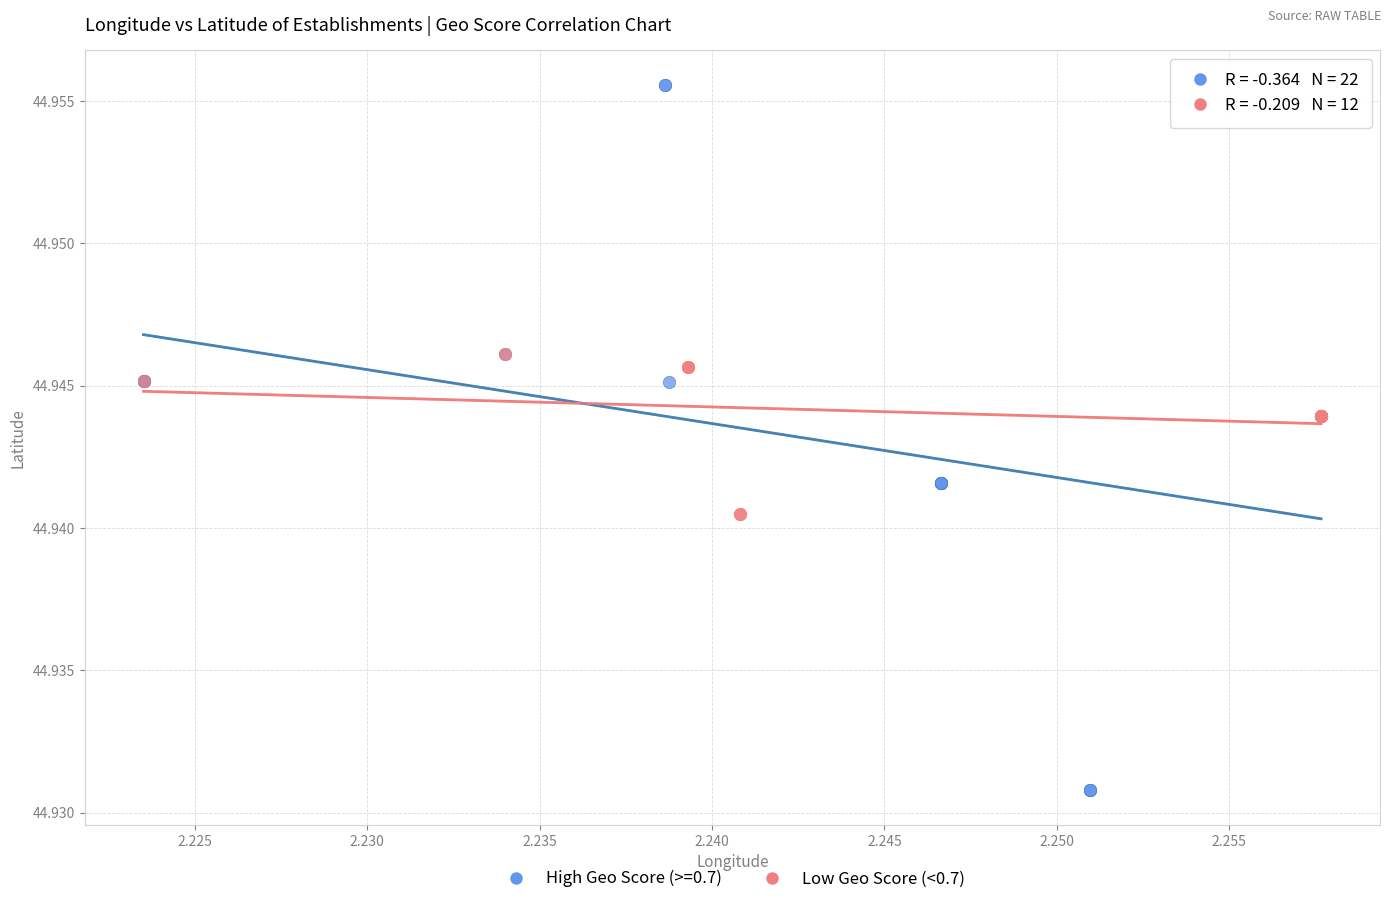

Which series contains the highest Y value?

High Geo Score (>=0.7)